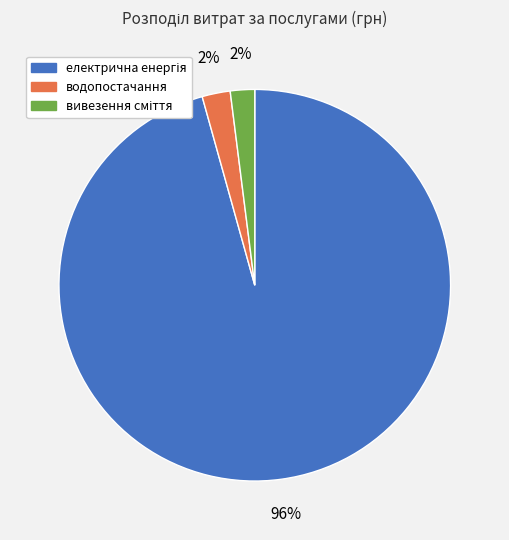

Does any single category account for the majority?

Yes